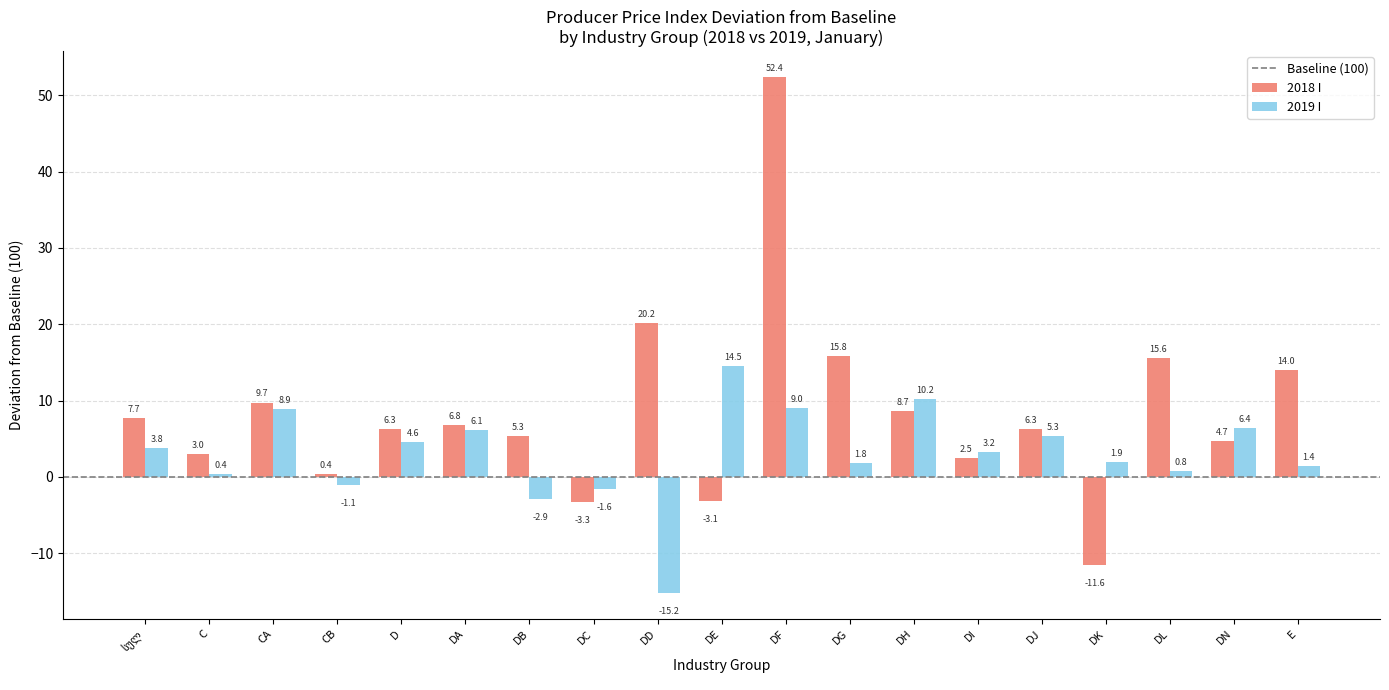

Which category has the highest value across all series?

DF